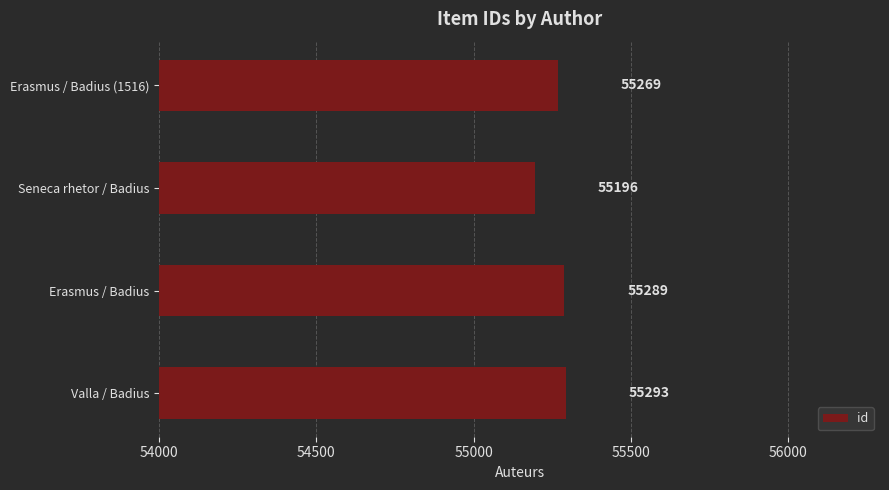

How many series are shown in this chart?

1